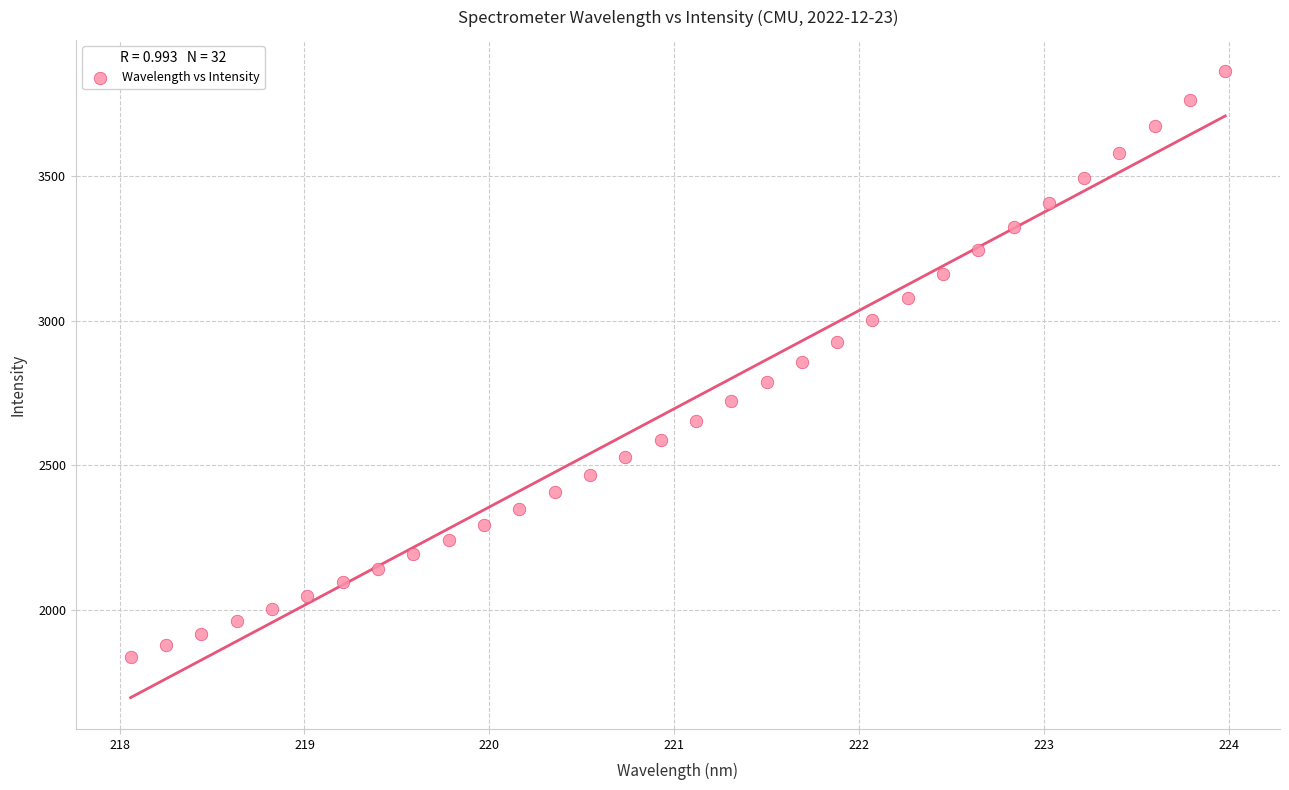

What is the range of Y values (max minus min)?

2025.7